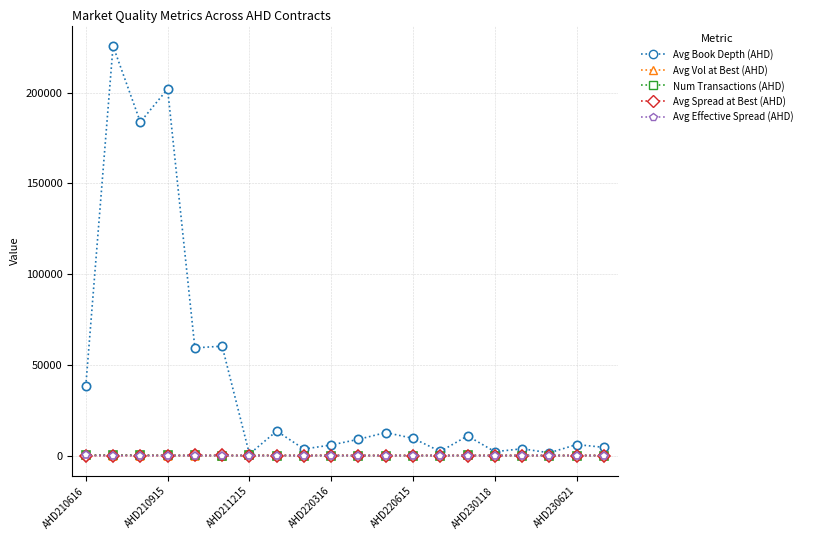

What is the maximum value shown in the chart?

225782.7